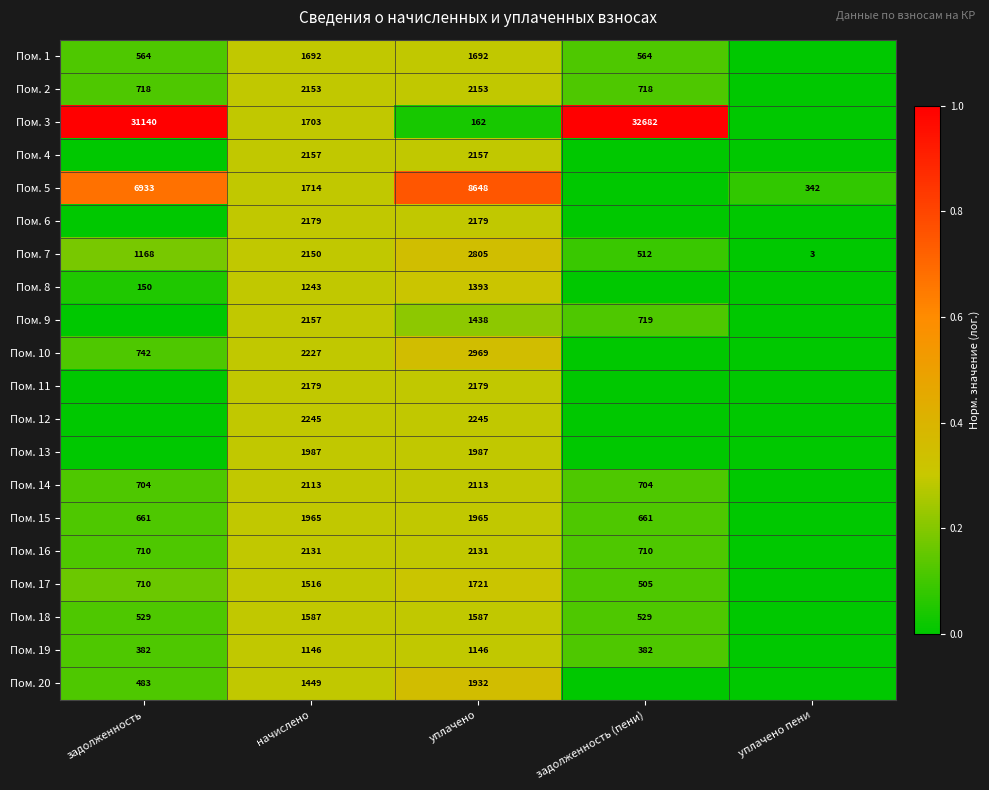

What is the sum of the Пом. 20 values at начислено and уплачено?

3381